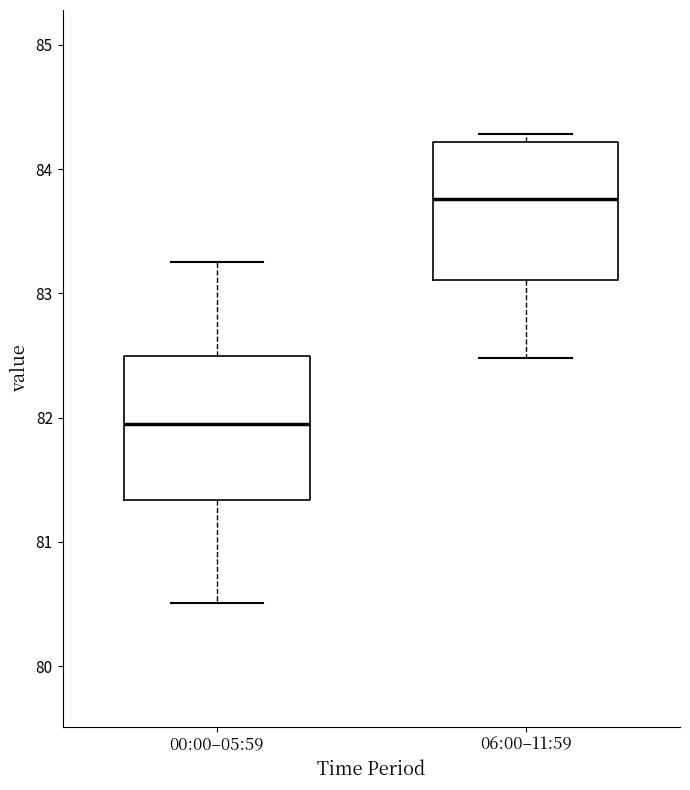

Where is the lower edge of the box for 00:00–05:59 on the y-axis? The values are not printed on the chart, so give them approximately, as read against the axis.

81.3